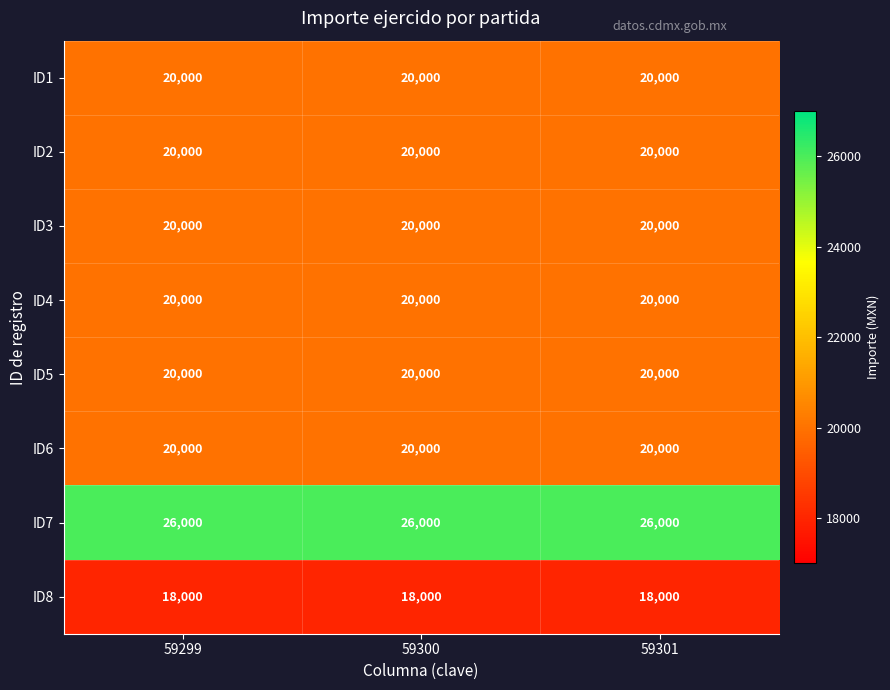

What is the difference between the highest and lowest values at 59301?

8000